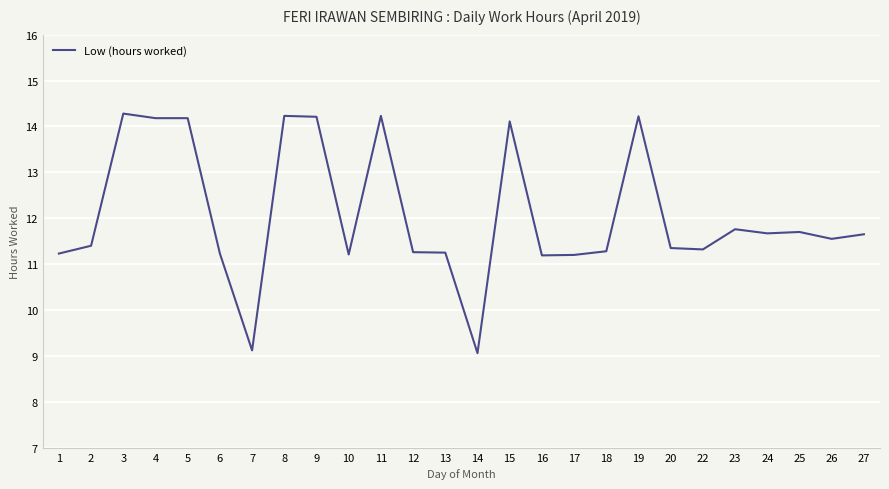

What is the minimum value shown in the chart?

9.1